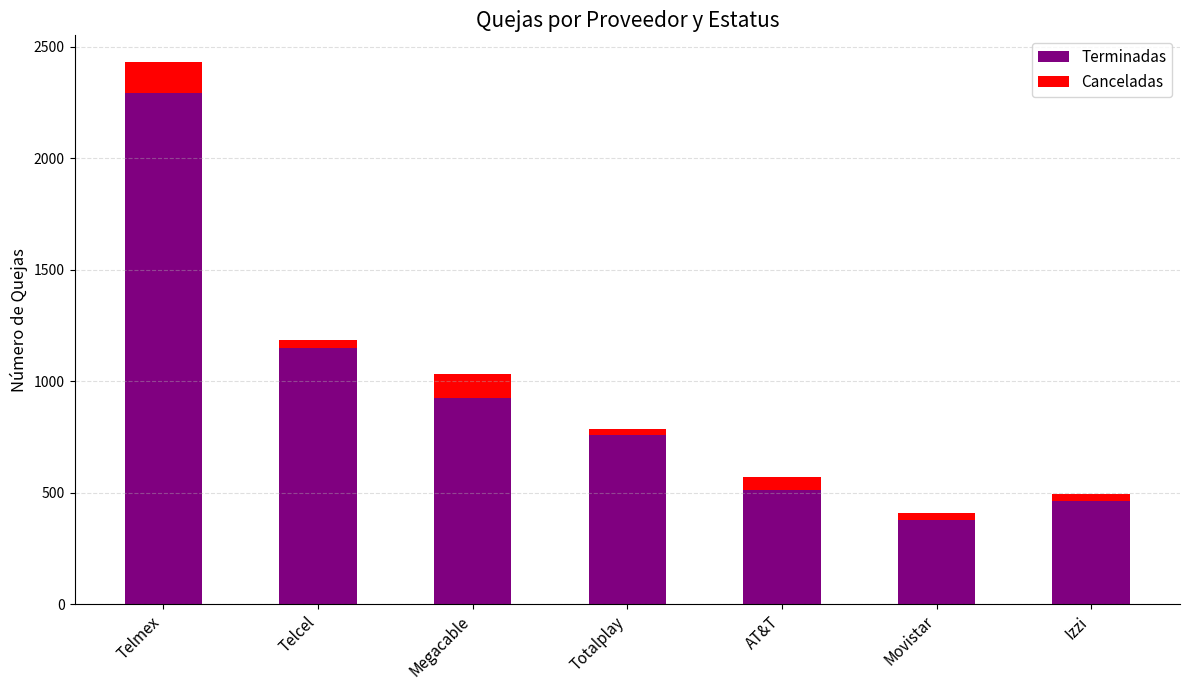

Does the chart contain any negative values?

No